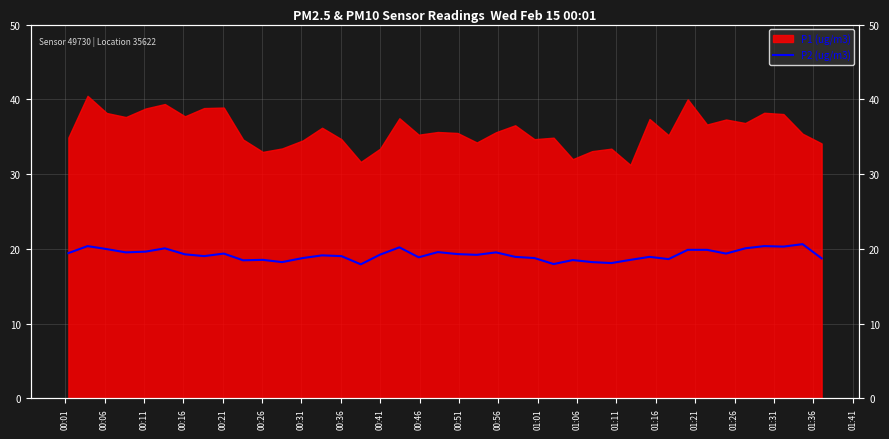

What is the value of the 11th point from the left?

18.5